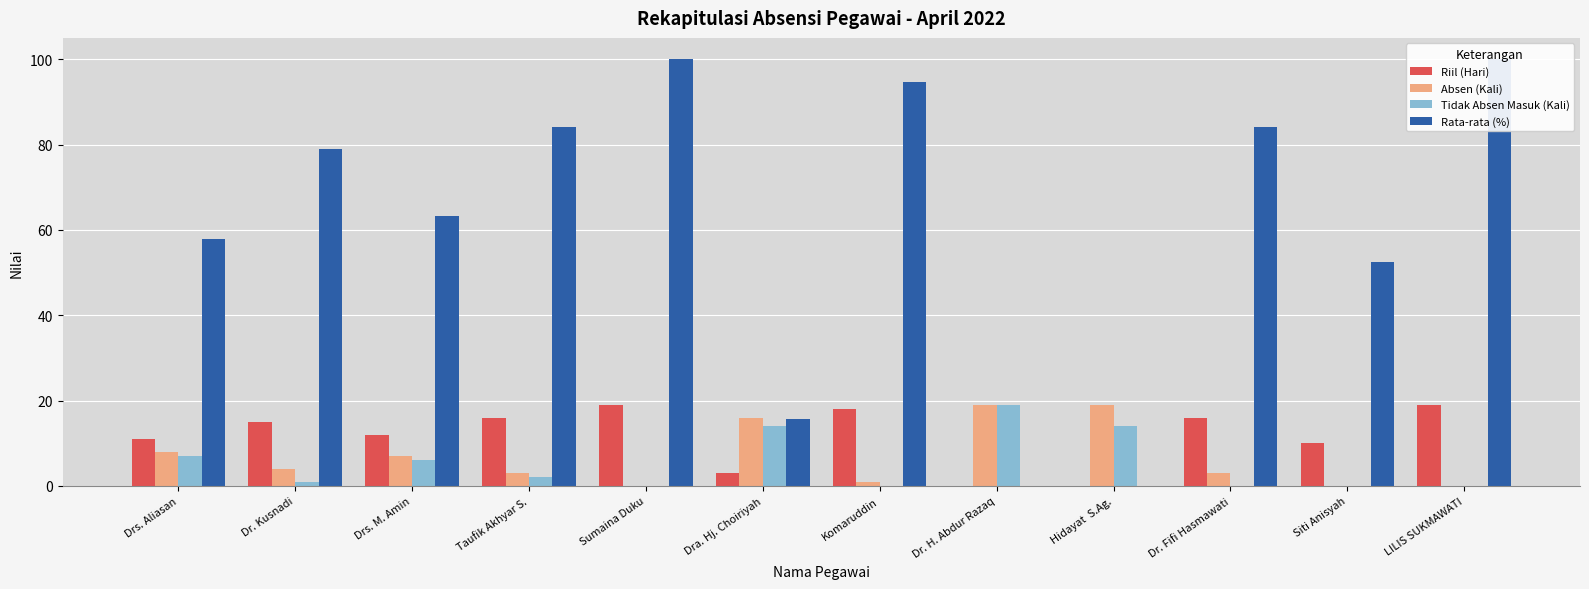

How many positive values does the Riil (Hari) series have?

10